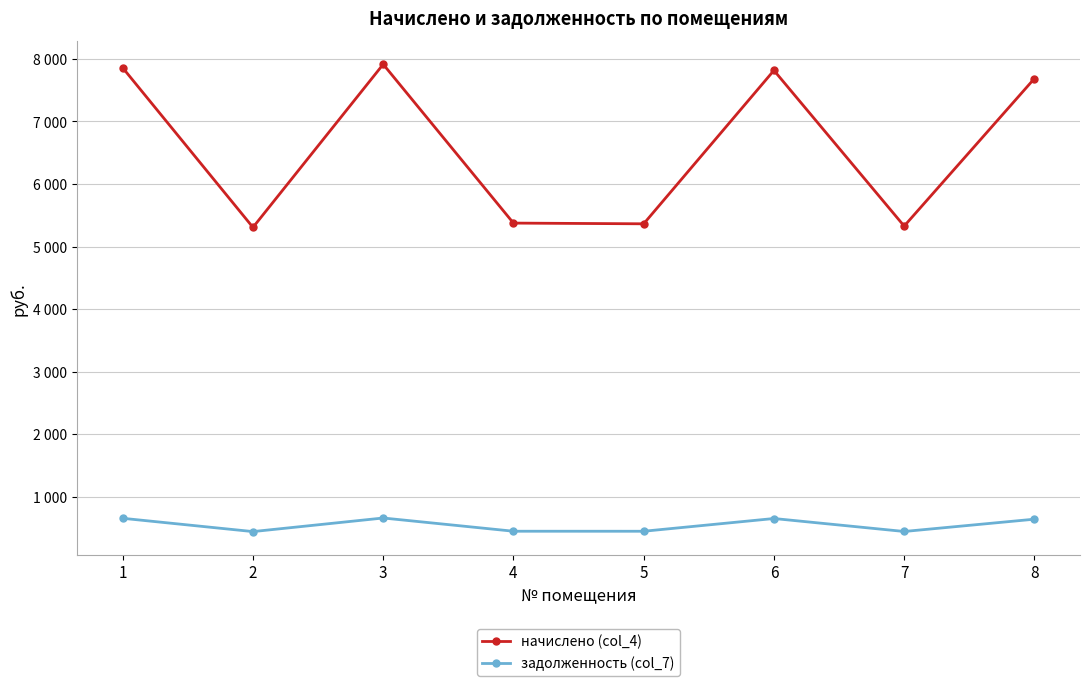

Rank the series at 4 from lowest to highest value.

задолженность (col_7), начислено (col_4)